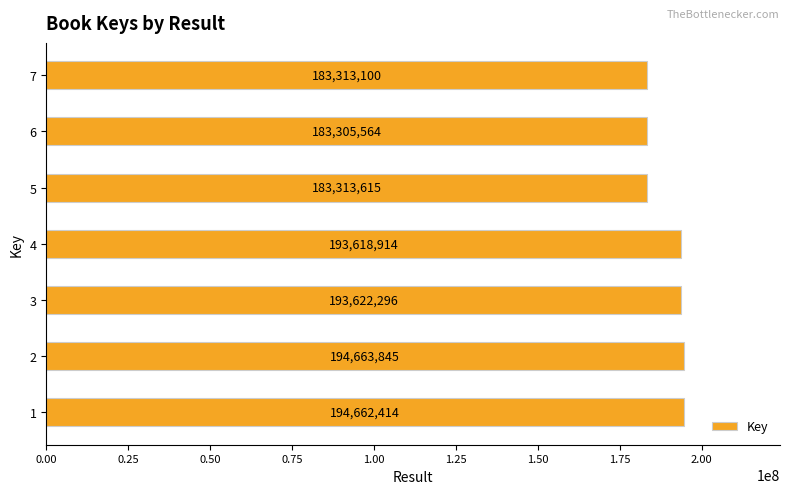

What is the difference between the maximum and minimum values?

11358281